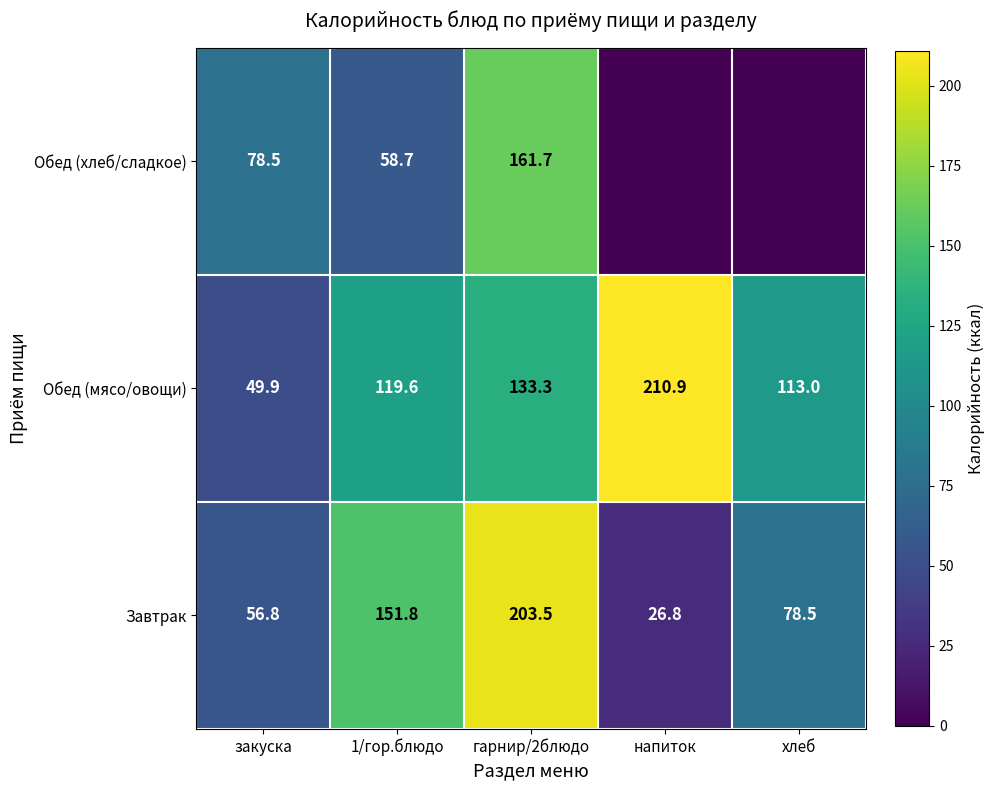

What is the average value of the Обед (мясо/овощи) series?

125.3